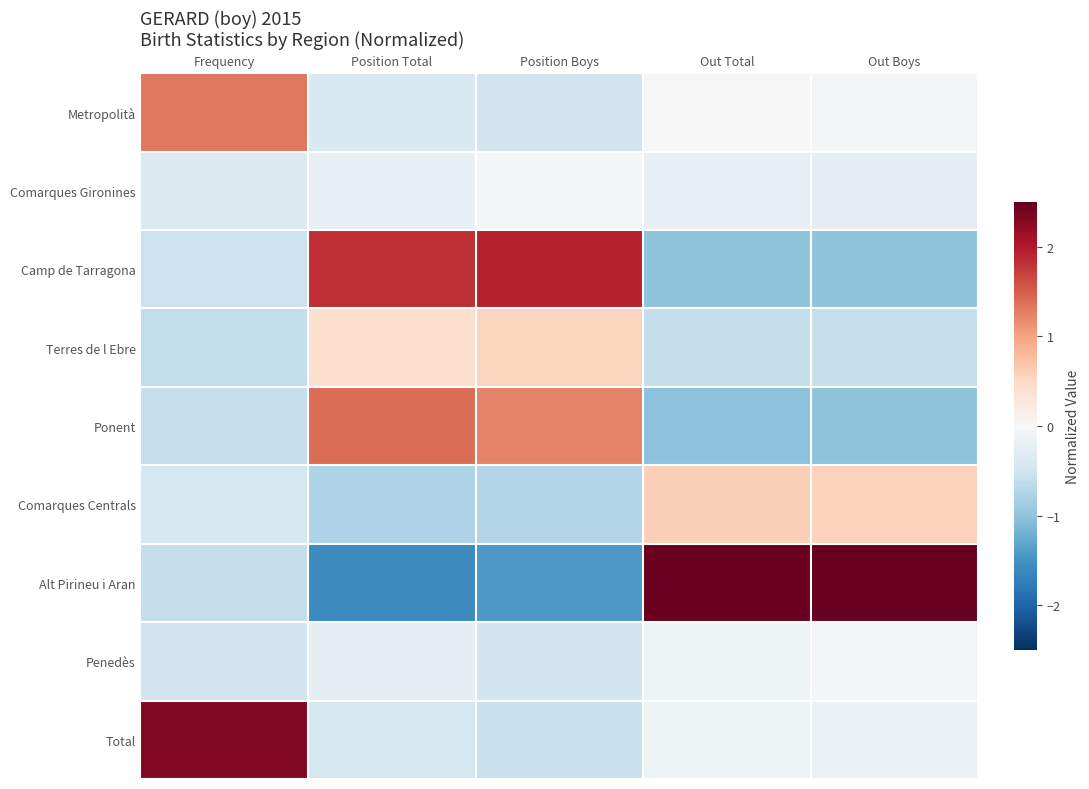

Reading right to left, extract all data points from this chart.

Metropolità: Out Boys=-0.0	Out Total=-0.0	Position Boys=-0.5	Position Total=-0.4	Frequency=1.3
Comarques Gironines: Out Boys=-0.2	Out Total=-0.2	Position Boys=-0.0	Position Total=-0.2	Frequency=-0.4
Camp de Tarragona: Out Boys=-1.0	Out Total=-1.0	Position Boys=1.9	Position Total=1.8	Frequency=-0.5
Terres de l Ebre: Out Boys=-0.6	Out Total=-0.6	Position Boys=0.6	Position Total=0.4	Frequency=-0.6
Ponent: Out Boys=-1.0	Out Total=-1.0	Position Boys=1.2	Position Total=1.4	Frequency=-0.6
Comarques Centrals: Out Boys=0.6	Out Total=0.6	Position Boys=-0.7	Position Total=-0.8	Frequency=-0.4
Alt Pirineu i Aran: Out Boys=2.5	Out Total=2.5	Position Boys=-1.4	Position Total=-1.6	Frequency=-0.6
Penedès: Out Boys=-0.1	Out Total=-0.1	Position Boys=-0.5	Position Total=-0.2	Frequency=-0.5
Total: Out Boys=-0.1	Out Total=-0.1	Position Boys=-0.6	Position Total=-0.4	Frequency=2.3